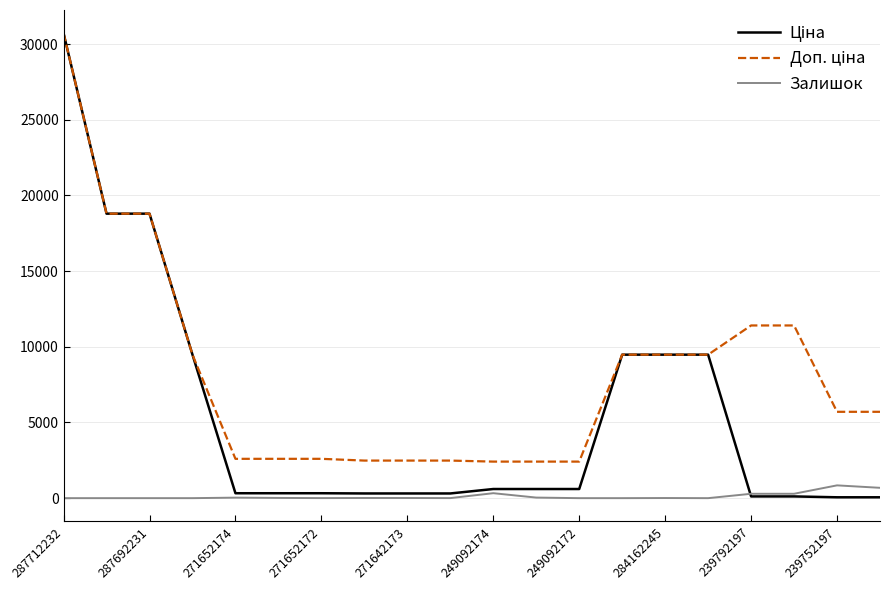

What is the highest value of the Залишок series?

845.0